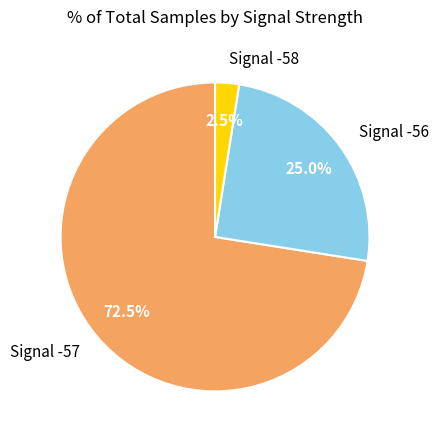

To the nearest percent, what is the average slice percentage?

33%